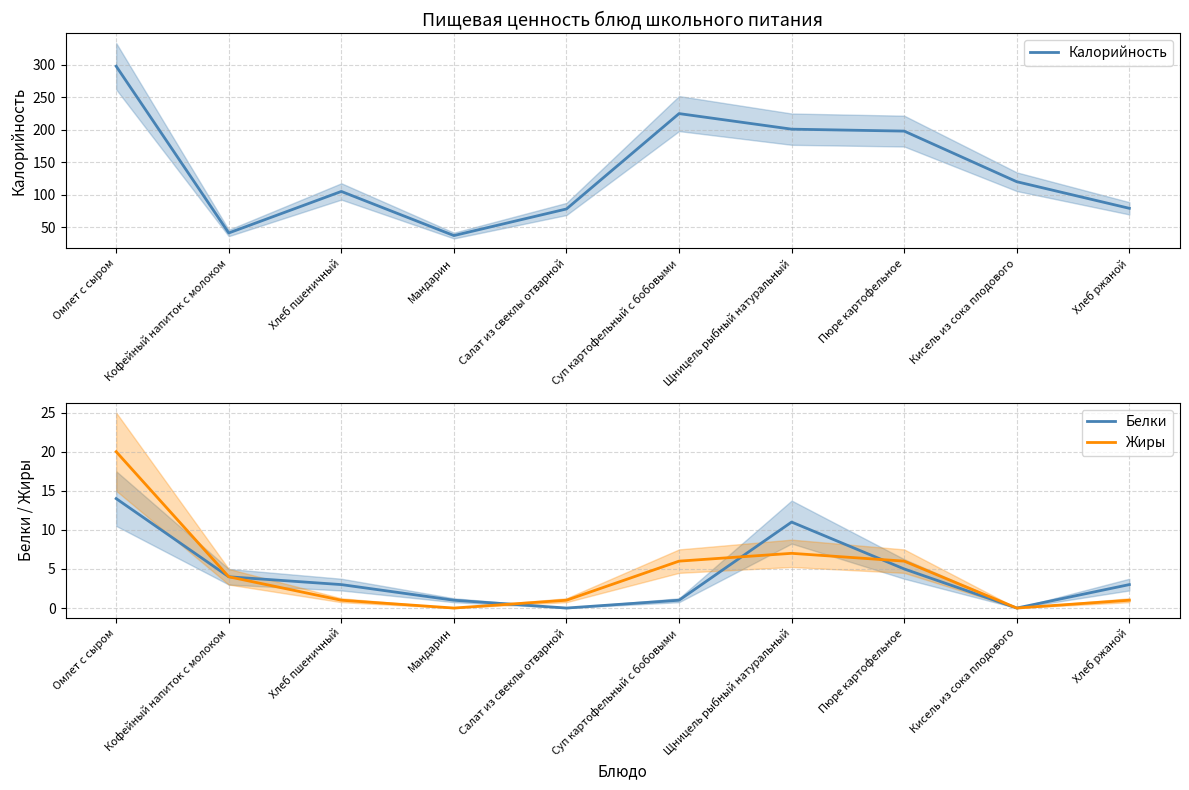

What are all the series names shown in the legend?

Калорийность, Белки, Жиры